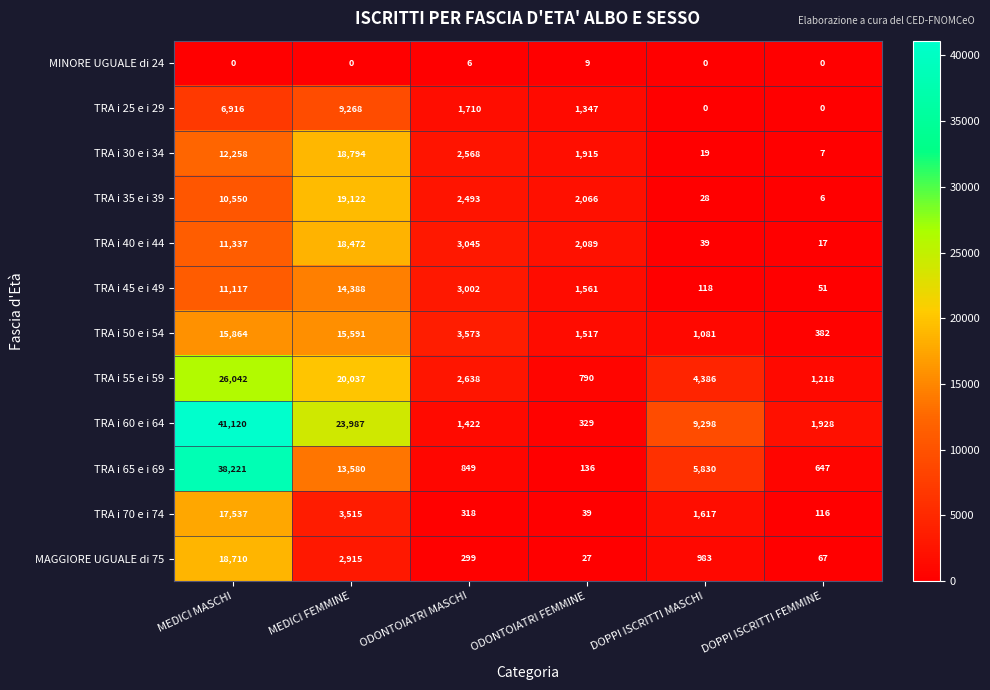

The TRA i 70 e i 74 series shows 39 at ODONTOIATRI FEMMINE. True or false?

True